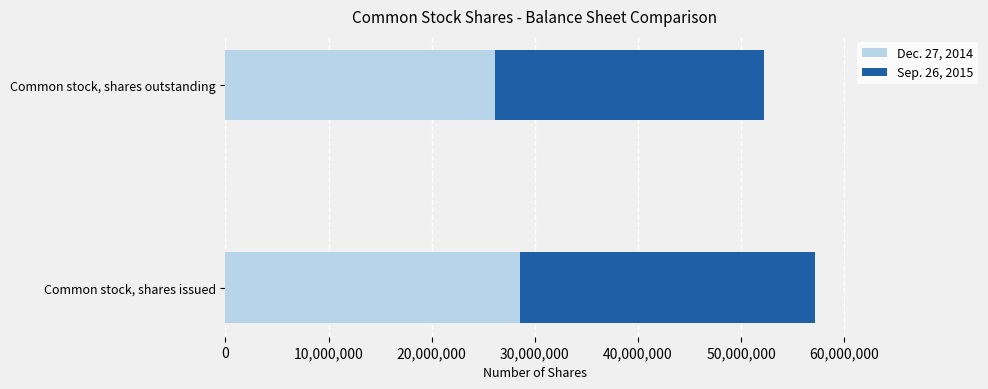

How many Dec. 27, 2014 values are between 26101755 and 28581182?

2